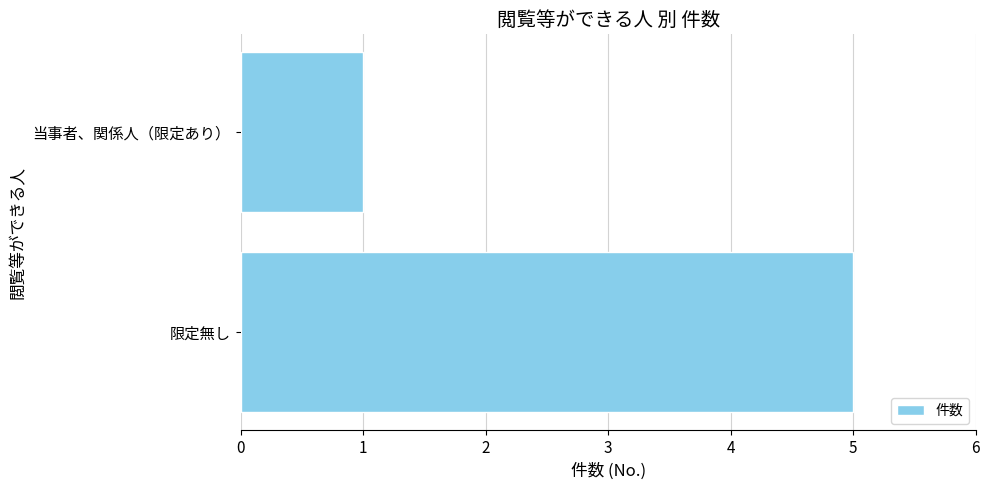

Rank the categories by value from lowest to highest.

当事者、関係人（限定あり）, 限定無し